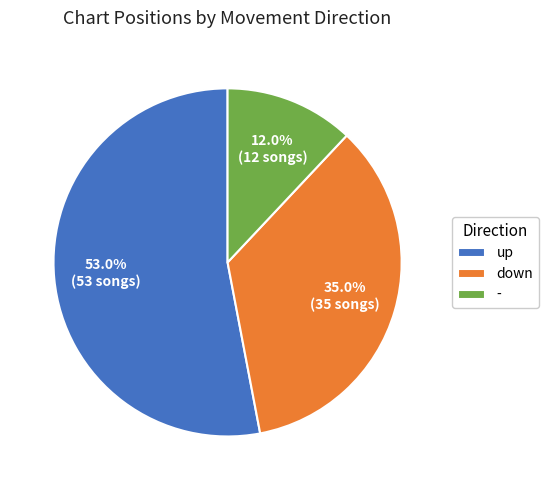

Do - and down together represent more than half of the pie?

No